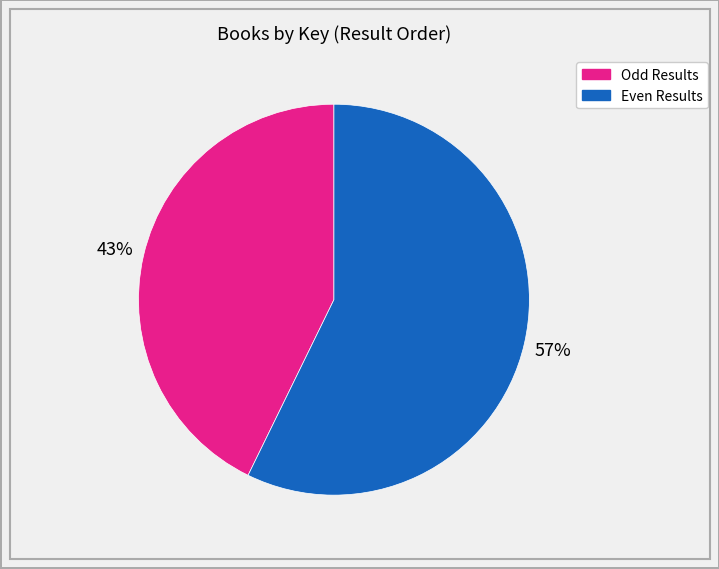

How many slices are in this pie chart?

2